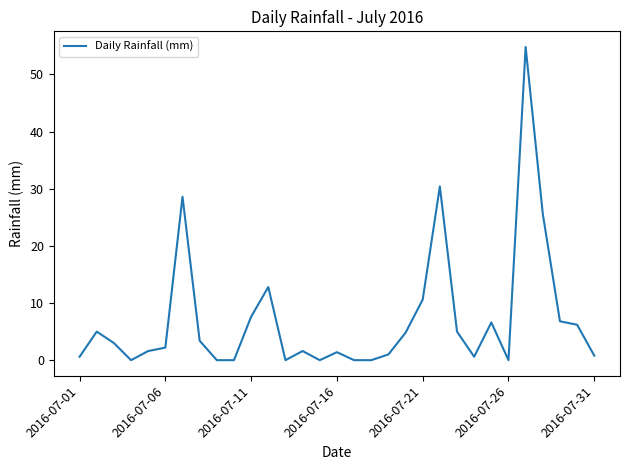

How many lines are shown in the chart?

1